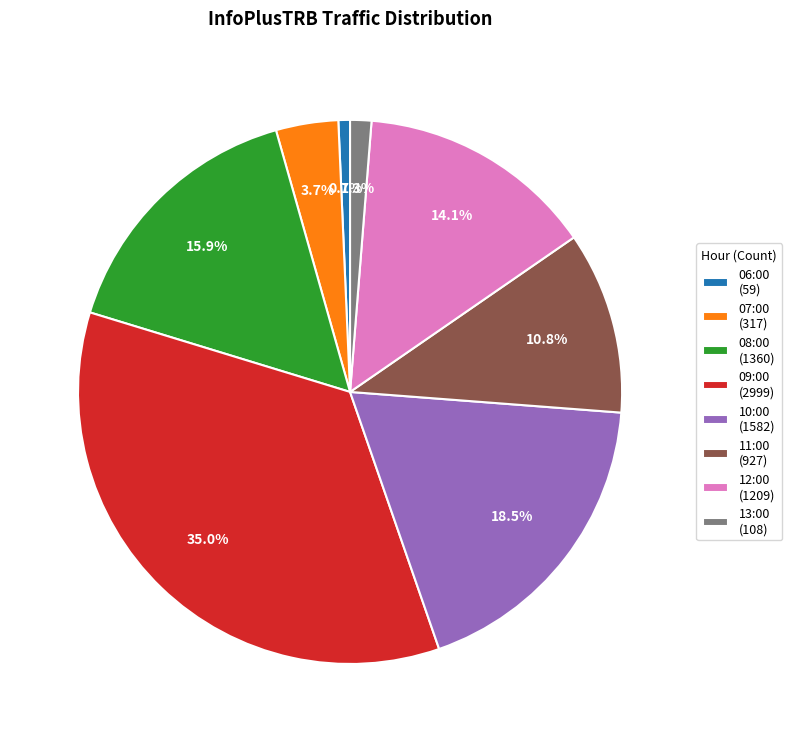

True or false: 11:00 accounts for 19% of the total.

False